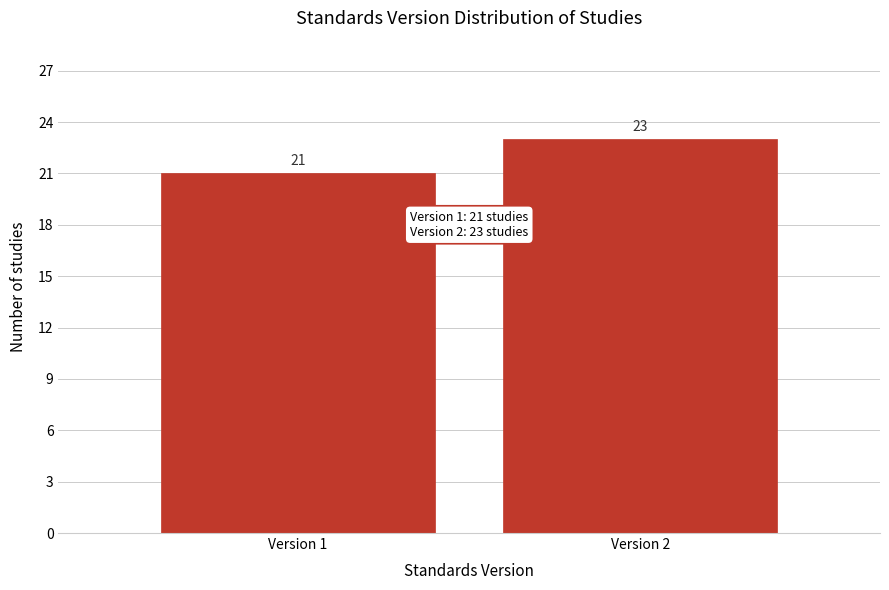

Reading right to left, what are all the values shown in this chart?

Version 2=23	Version 1=21